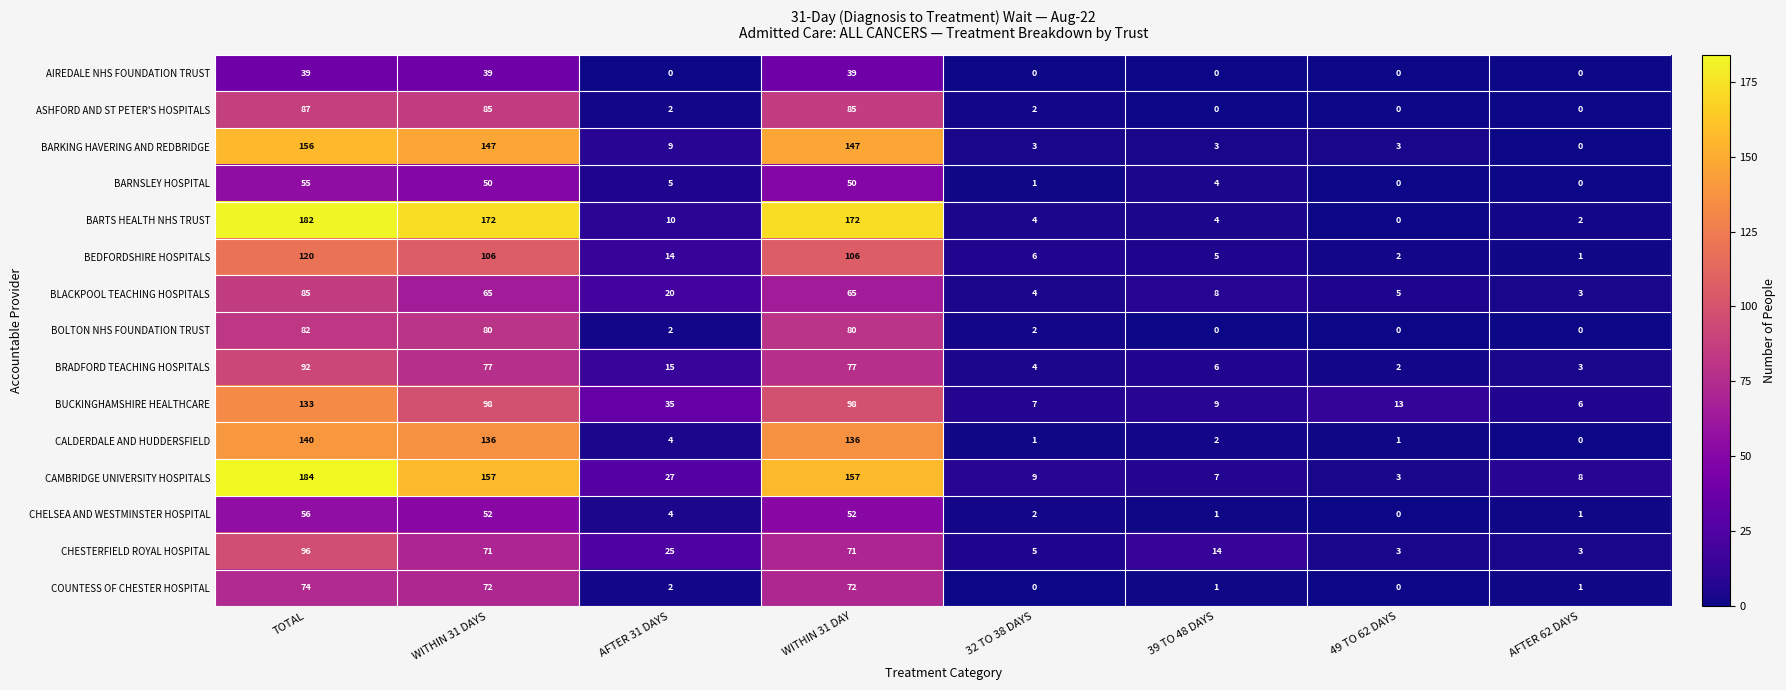

Is it true that BARKING HAVERING AND REDBRIDGE equals 147 at WITHIN 31 DAYS?

True